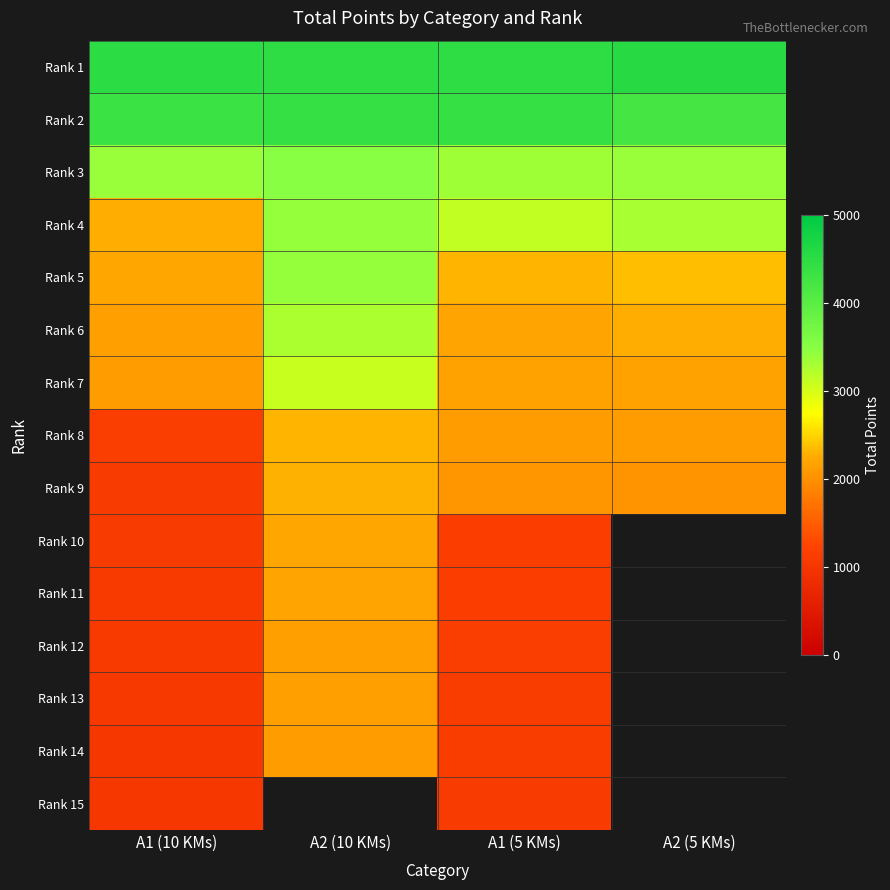

The value of Rank 14 at A2 (10 KMs) is 2124.0. True or false?

True